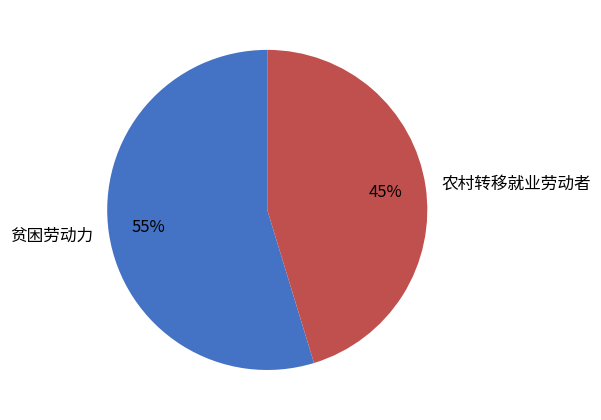

To the nearest percent, what is the combined percentage of 贫困劳动力 and 农村转移就业劳动者?

100%